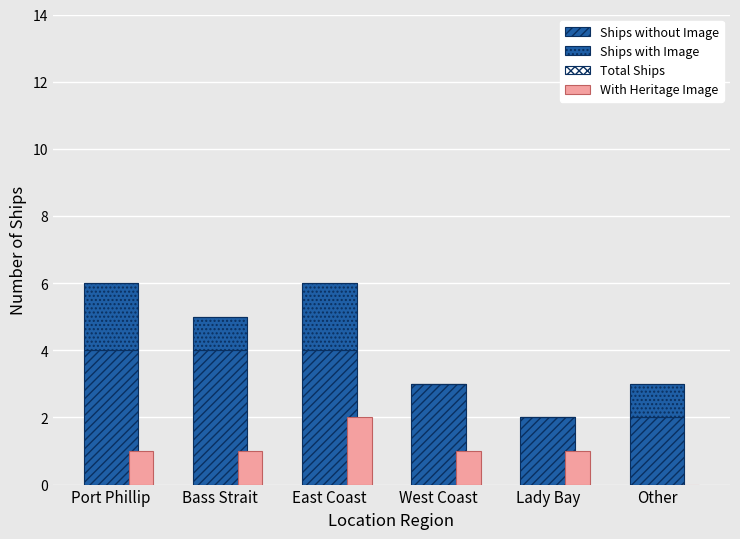

What are all the series names shown in the legend?

Ships without Image, Ships with Image, Total Ships, With Heritage Image